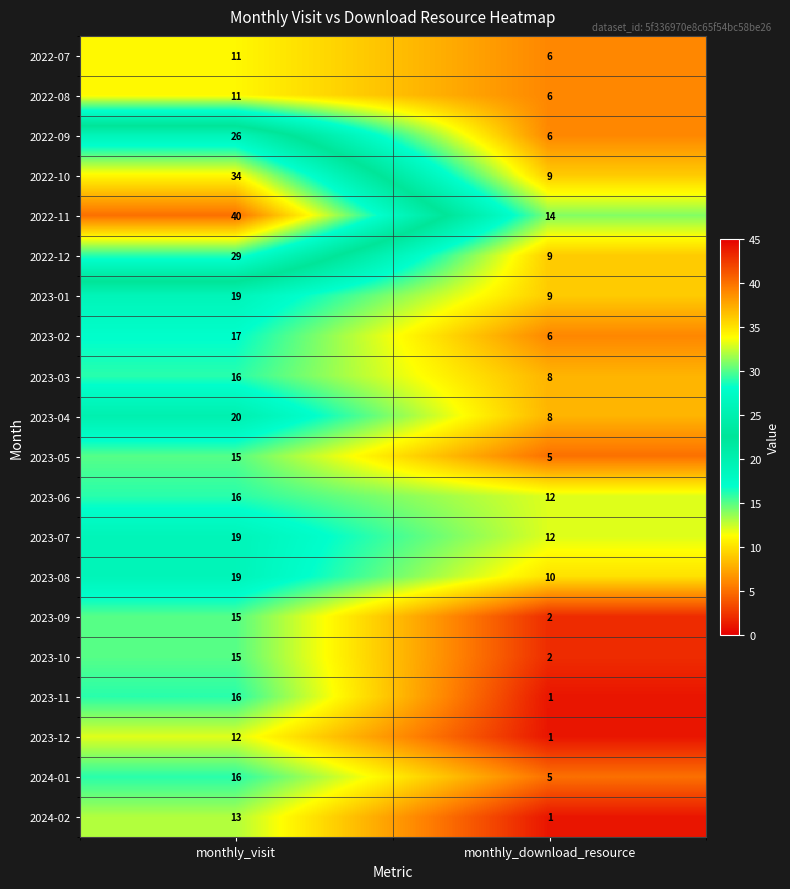

List the labels in order of 2022-08 value, smallest first.

monthly_download_resource, monthly_visit